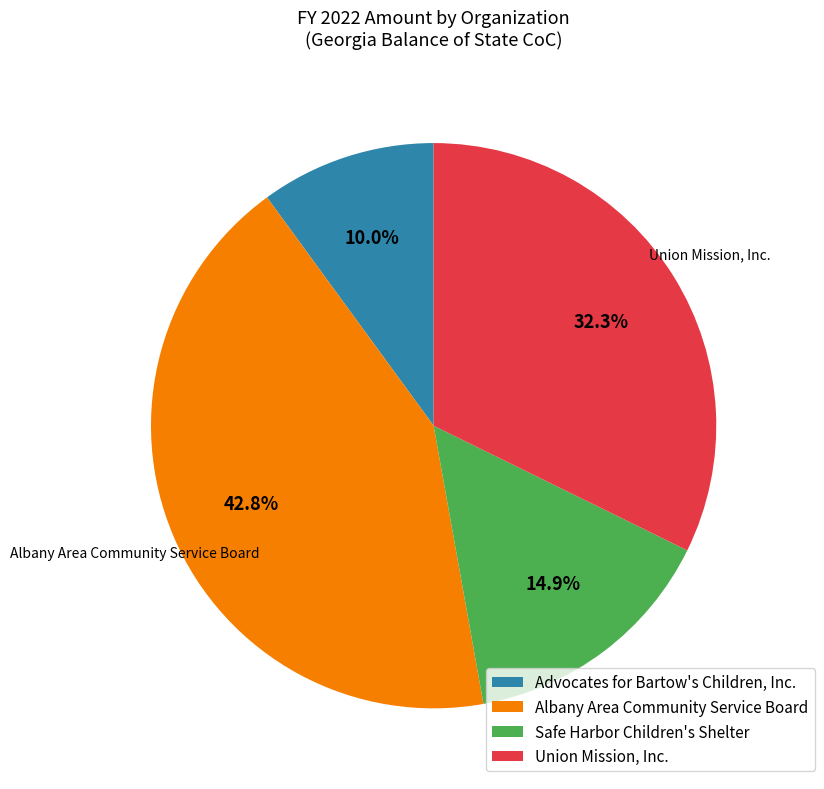

What is the smallest slice in the pie chart?

Advocates for Bartow's Children, Inc.